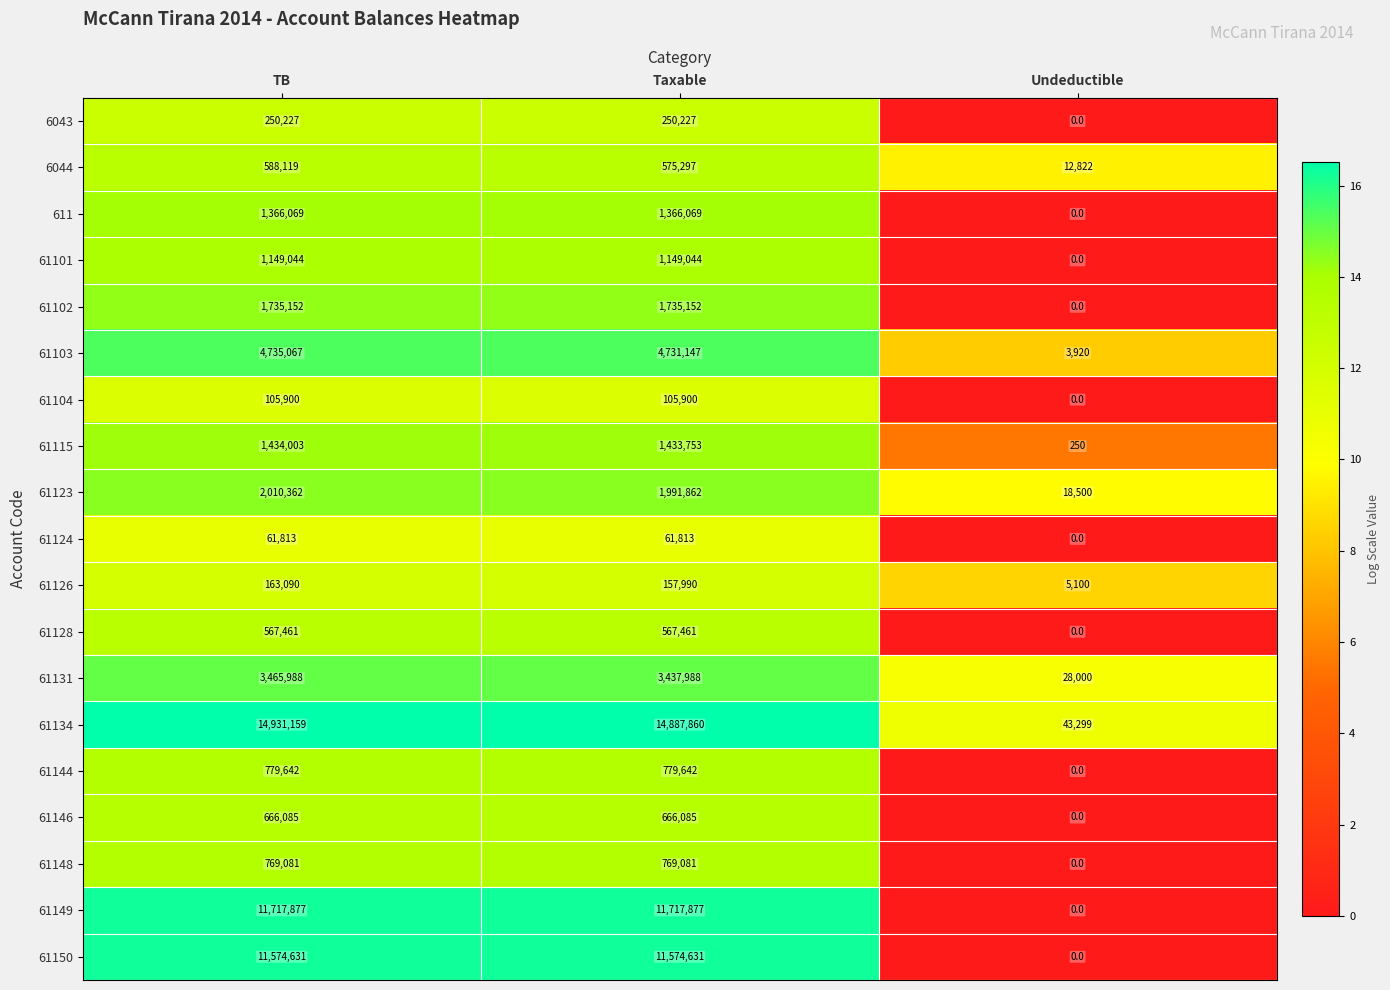

Which series has the largest total across all categories?

61134